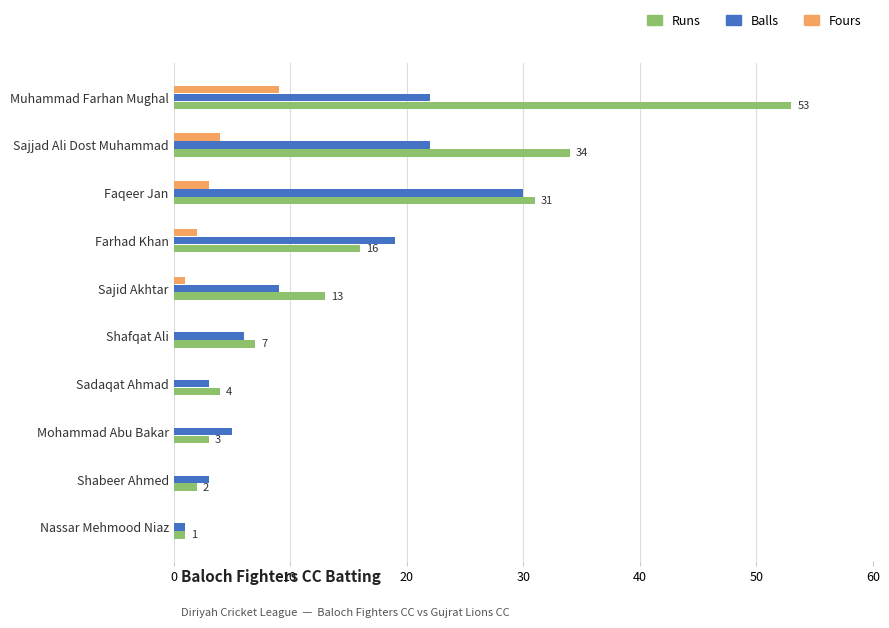

What is the total value across all series at Faqeer Jan?

64